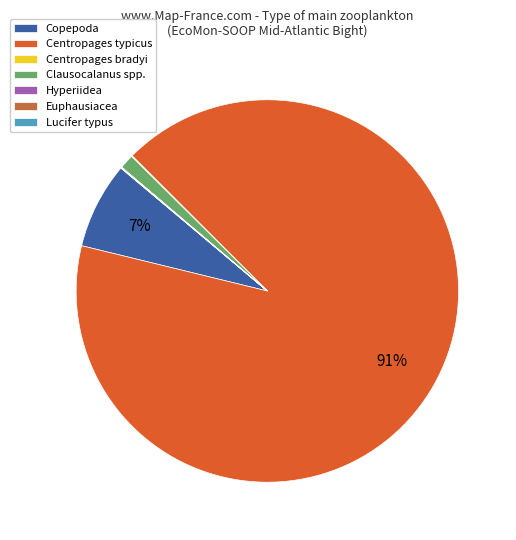

Which slice is the largest?

Centropages typicus